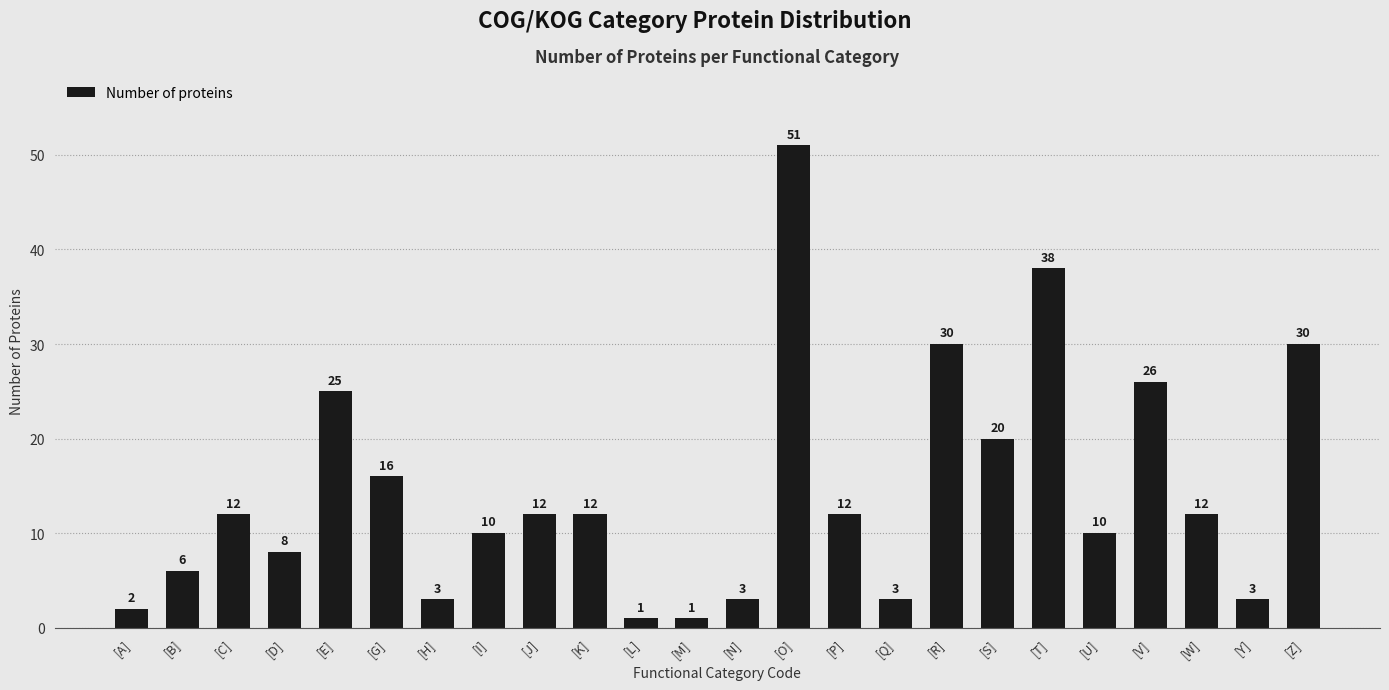

The chart shows a value of 1 at [Q]. True or false?

False